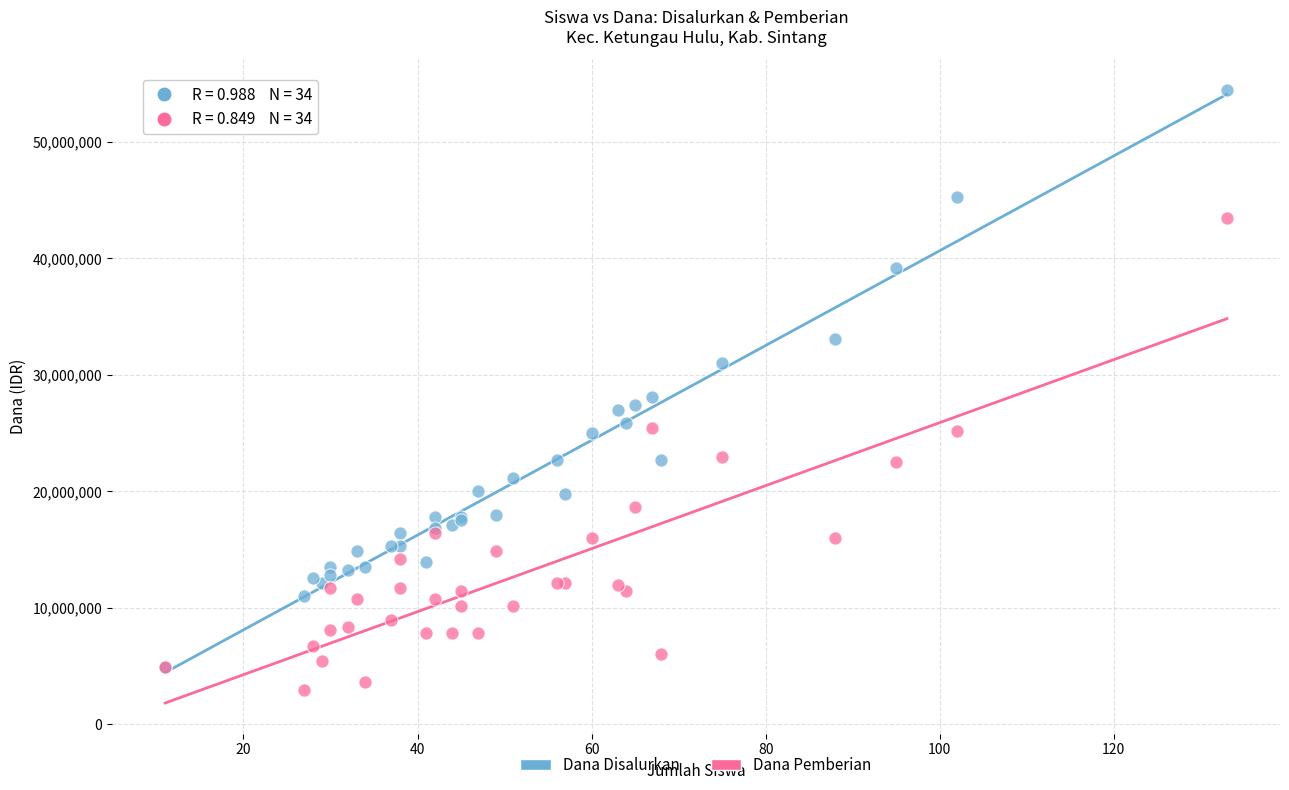

Which series has the largest Y range (max minus min)?

Dana Disalurkan